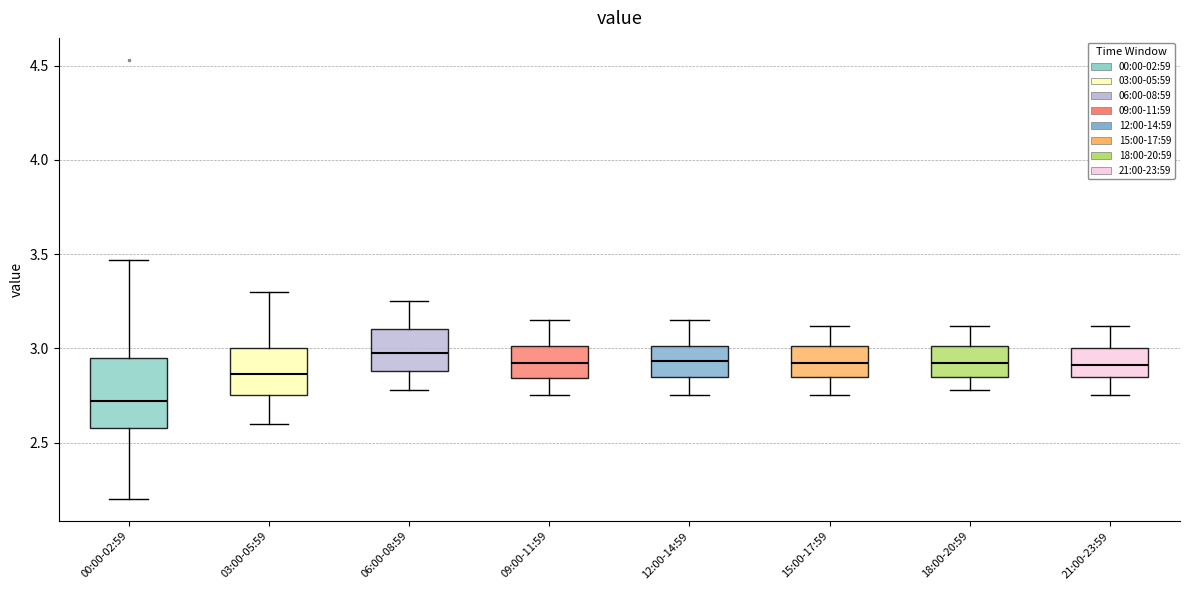

Which box has the lowest median line?

00:00-02:59